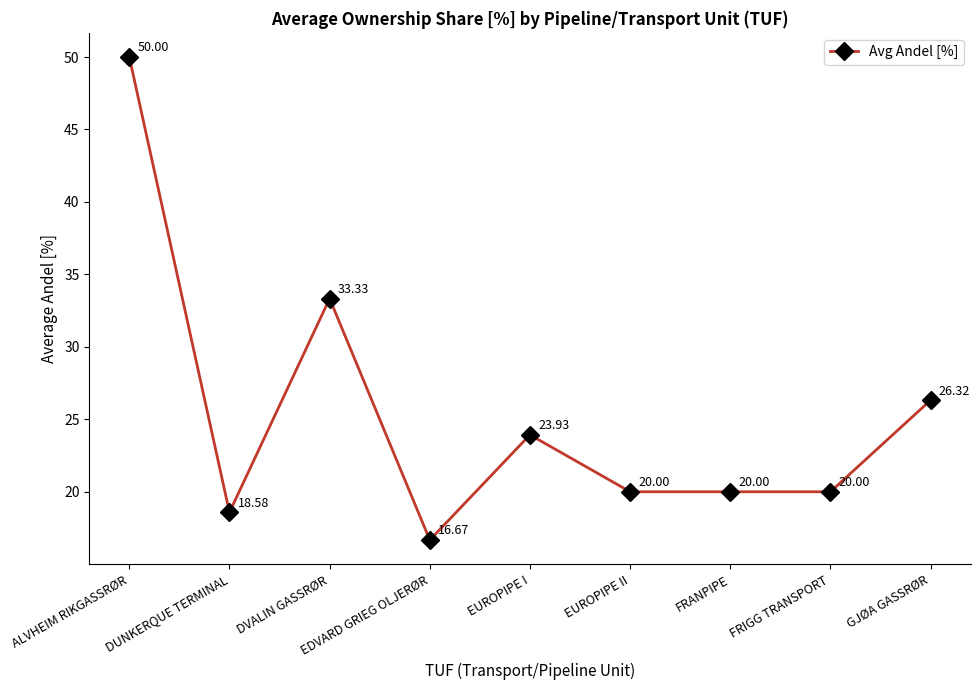

What is the sum of the values at DVALIN GASSRØR and DUNKERQUE TERMINAL?

51.9